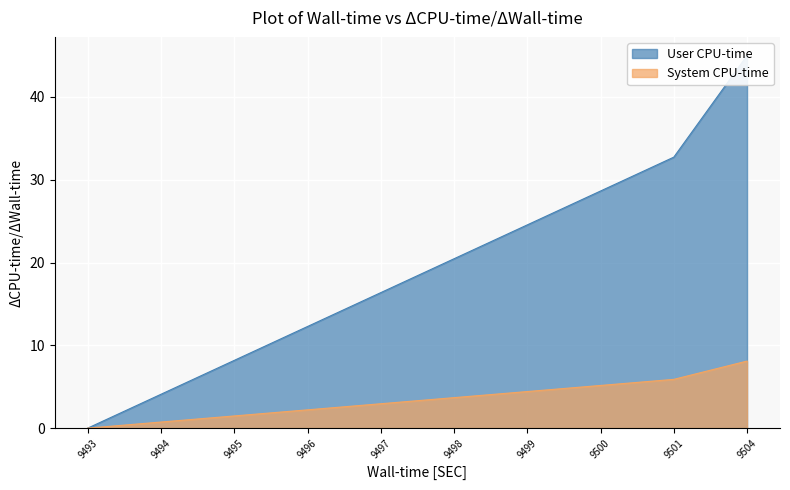

True or false: System CPU-time has a value of 5.9 at 9501.

True